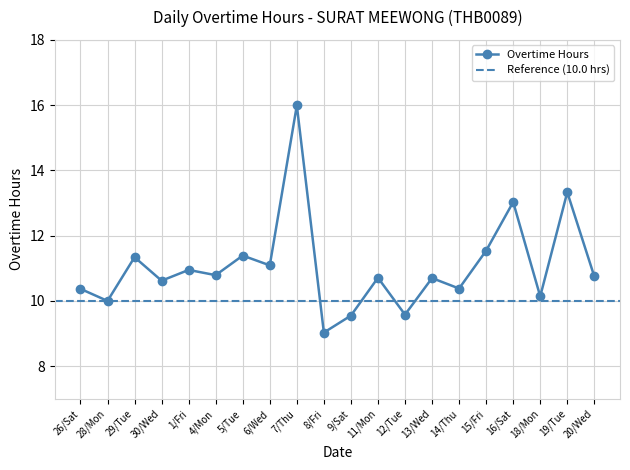

Approximately how many times larger is the value at 8/Fri compared to 6/Wed?

0.8